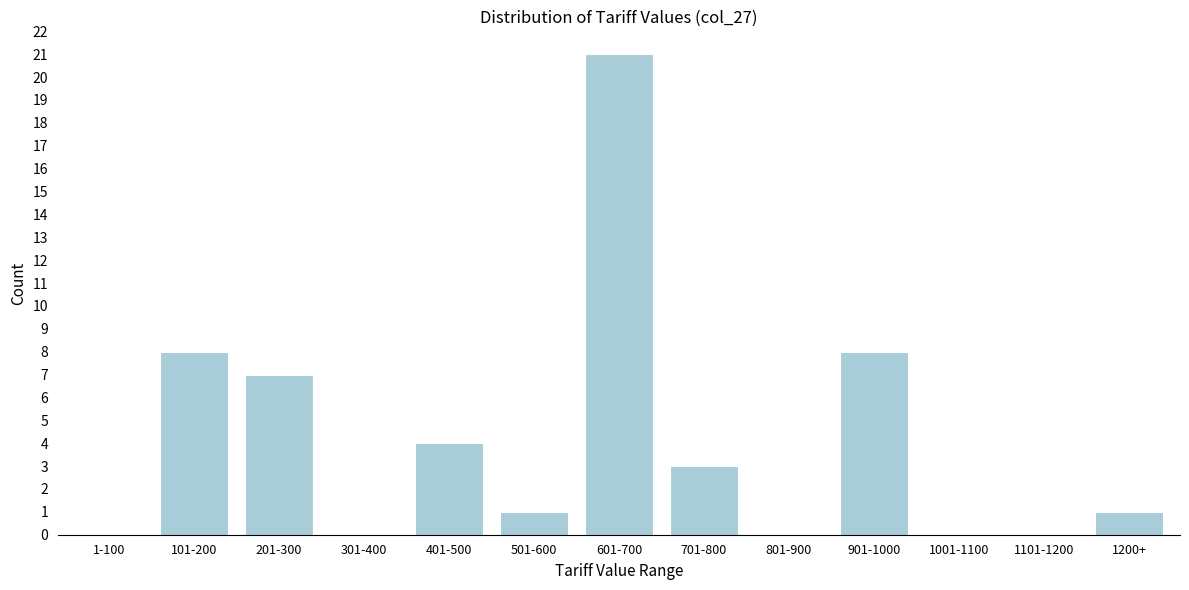

Reading left to right, list all the values displayed in this chart.

1-100=0	101-200=8	201-300=7	301-400=0	401-500=4	501-600=1	601-700=21	701-800=3	801-900=0	901-1000=8	1001-1100=0	1101-1200=0	1200+=1